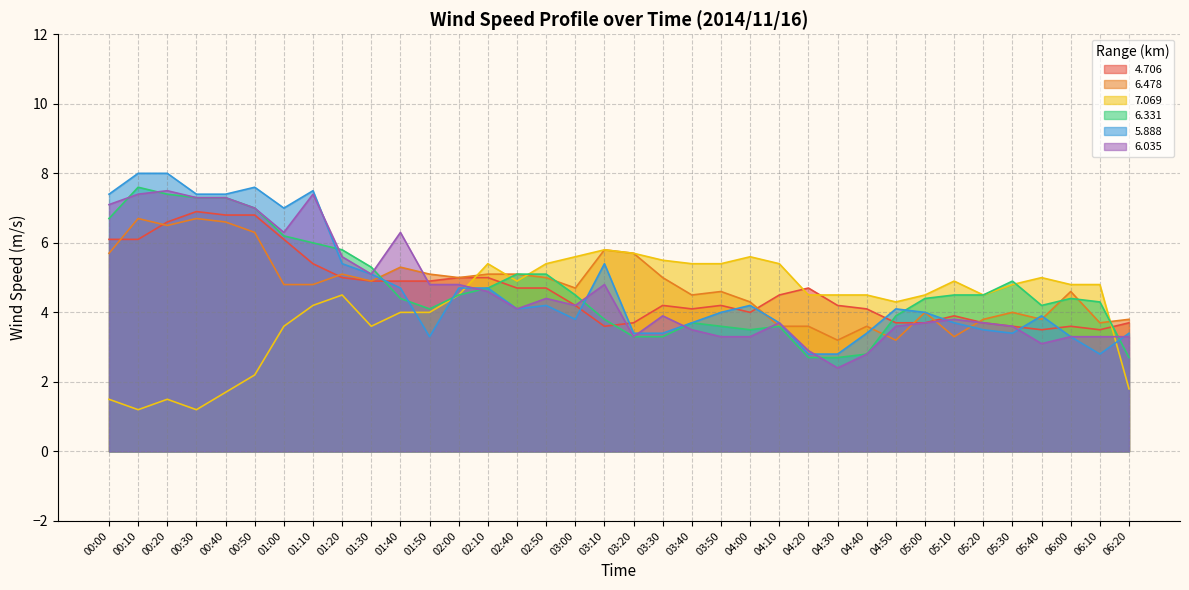

What are all the series names shown in the legend?

4.706, 6.478, 7.069, 6.331, 5.888, 6.035